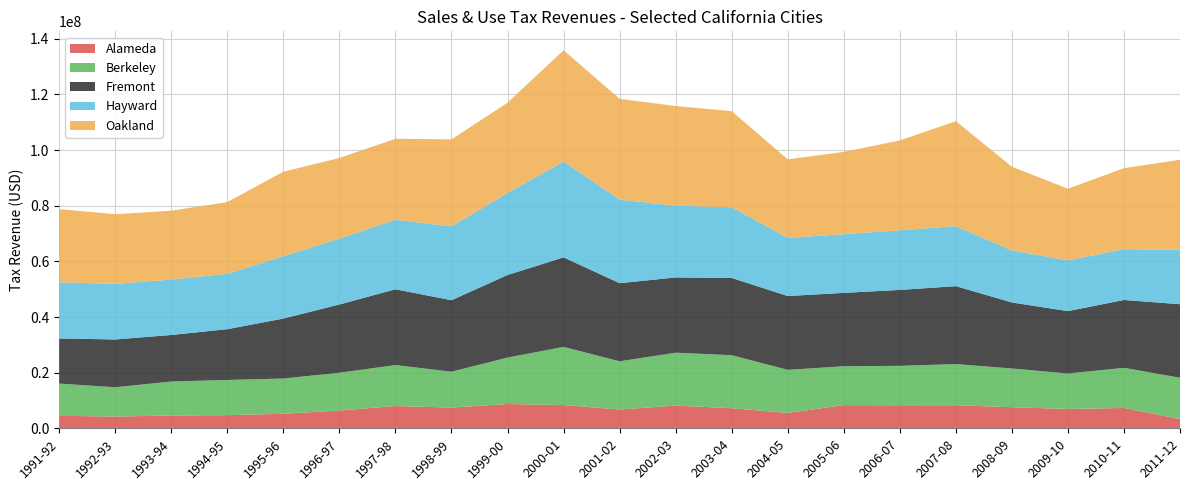

Reading right to left, what are all the values shown in this chart?

Alameda: 2011-12=3321760	2010-11=7315710	2009-10=6953001	2008-09=7593832	2007-08=8293026	2006-07=8284604	2005-06=8325174	2004-05=5525577	2003-04=7219614	2002-03=8159933	2001-02=6743568	2000-01=8354658	1999-00=8738393	1998-99=7451598	1997-98=8005016	1996-97=6406689	1995-96=5209084	1994-95=4737048	1993-94=4605032	1992-93=4223277	1991-92=4480182
Berkeley: 2011-12=14844945	2010-11=14420383	2009-10=12733983	2008-09=13907220	2007-08=14785208	2006-07=14165288	2005-06=13983673	2004-05=15482910	2003-04=19047515	2002-03=19014309	2001-02=17341346	2000-01=20907194	1999-00=16679527	1998-99=12892362	1997-98=14719745	1996-97=13567140	1995-96=12682335	1994-95=12627650	1993-94=12212331	1992-93=10528057	1991-92=11589646
Fremont: 2011-12=26432452	2010-11=24393032	2009-10=22433131	2008-09=23735993	2007-08=28018423	2006-07=27286261	2005-06=26365101	2004-05=26535685	2003-04=27780649	2002-03=27047431	2001-02=28078665	2000-01=32181499	1999-00=29683047	1998-99=25698890	1997-98=27255162	1996-97=24530800	1995-96=21557678	1994-95=18267088	1993-94=16727459	1992-93=17182504	1991-92=16235505
Hayward: 2011-12=19597308	2010-11=18242575	2009-10=18246604	2008-09=18700976	2007-08=21568987	2006-07=21431882	2005-06=21096622	2004-05=20904976	2003-04=25412984	2002-03=25779520	2001-02=30042157	2000-01=34434023	1999-00=29484140	1998-99=26535664	1997-98=24975319	1996-97=23676820	1995-96=22423874	1994-95=19898313	1993-94=19911153	1992-93=19988929	1991-92=20172445
Oakland: 2011-12=32329441	2010-11=29125237	2009-10=25747203	2008-09=30094412	2007-08=37727330	2006-07=32305634	2005-06=29577398	2004-05=28223972	2003-04=34527674	2002-03=35839123	2001-02=36225562	2000-01=40016293	1999-00=32442909	1998-99=31272578	1997-98=29124530	1996-97=28976052	1995-96=30363632	1994-95=25789000	1993-94=24756063	1992-93=25019329	1991-92=26315119